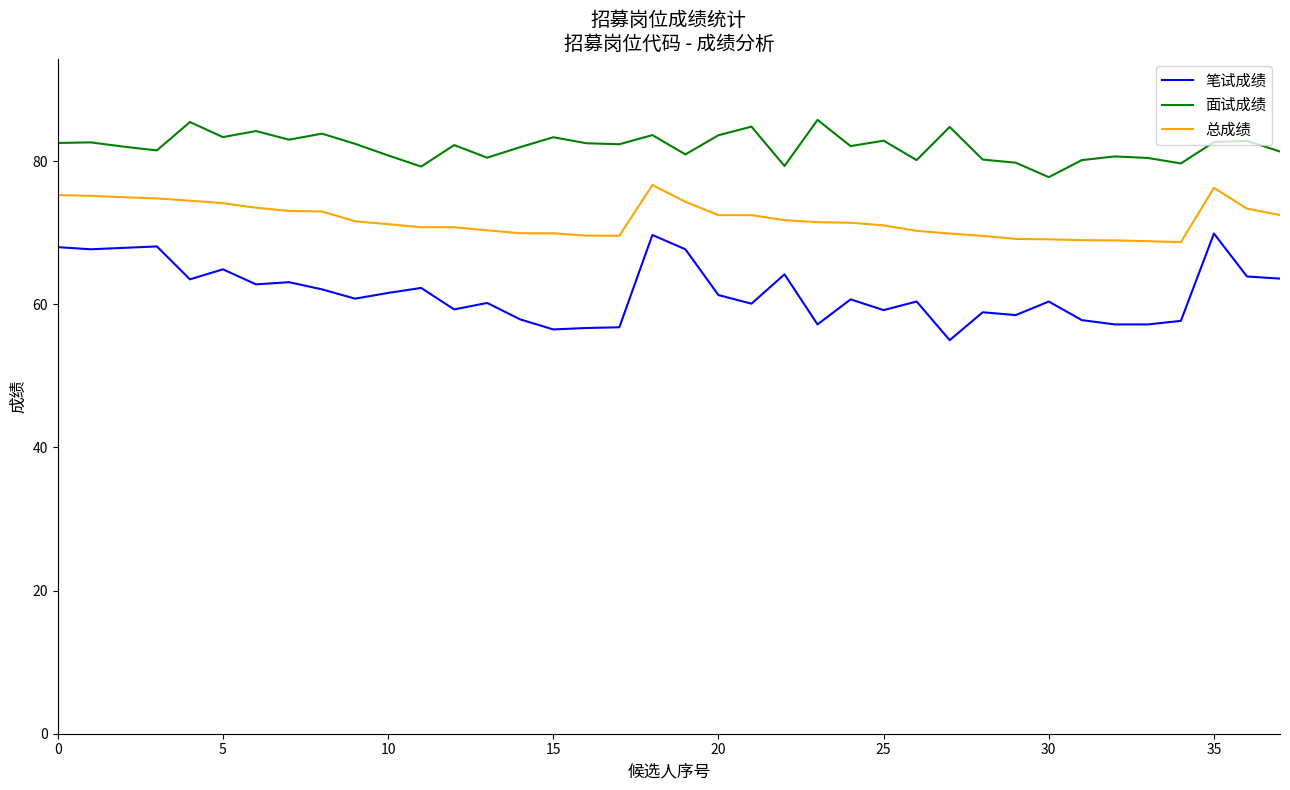

What is the maximum value shown in the chart?

85.8